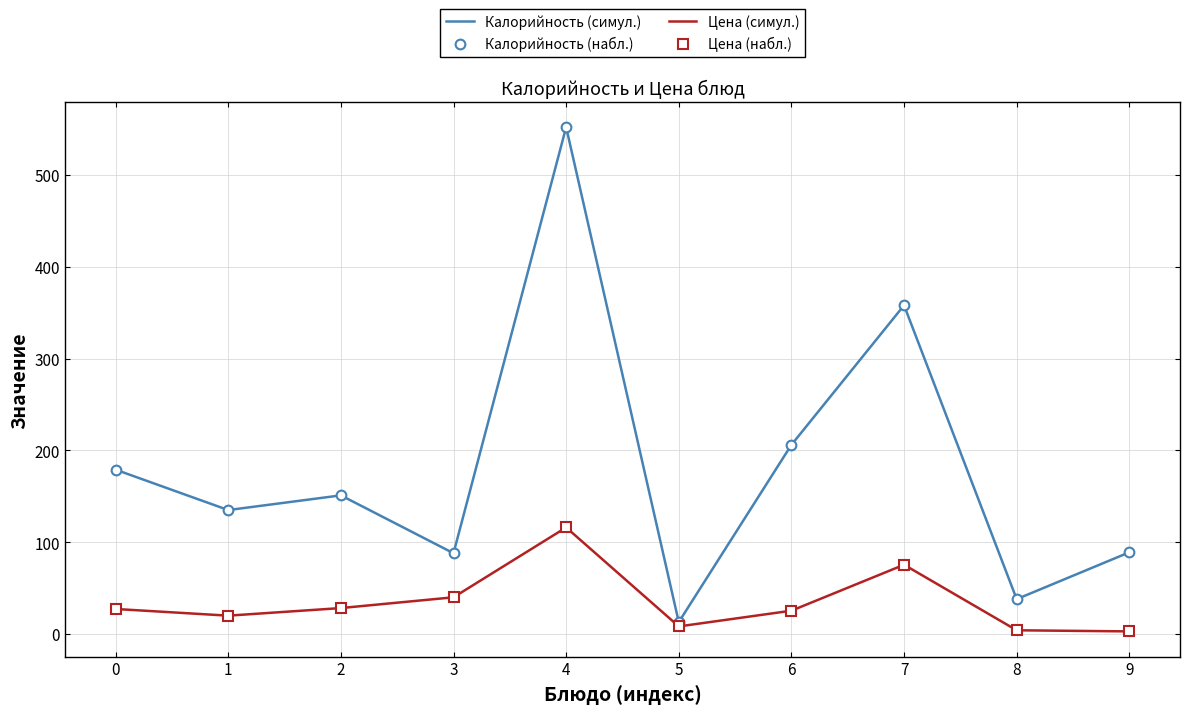

At which label does Цена (набл.) reach its minimum?

9